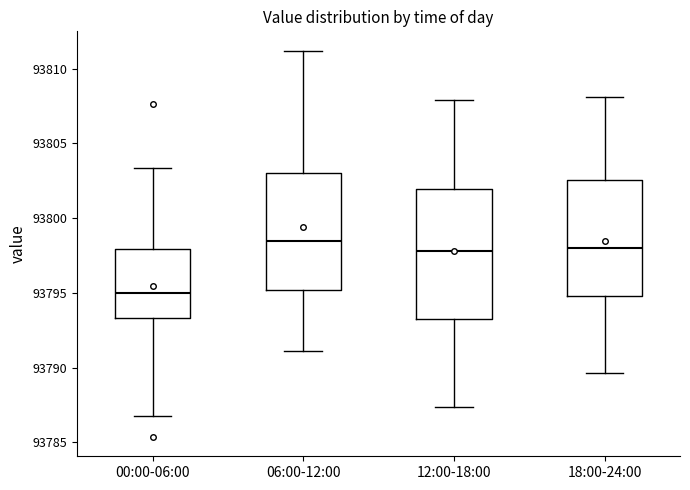

Reading left to right, read every box against the y-axis: the position of its median line, the range the box covers, and the ends of its whiskers. The values are not printed on the chart, so give them approximately, as read against the axis.

00:00-06:00: median 93795.0, box 93793.5 to 93798.0, whiskers 93787.0 to 93803.5
06:00-12:00: median 93798.5, box 93795.0 to 93803.0, whiskers 93791.0 to 93811.0
12:00-18:00: median 93798.0, box 93793.5 to 93802.0, whiskers 93787.5 to 93808.0
18:00-24:00: median 93798.0, box 93795.0 to 93802.5, whiskers 93789.5 to 93808.0